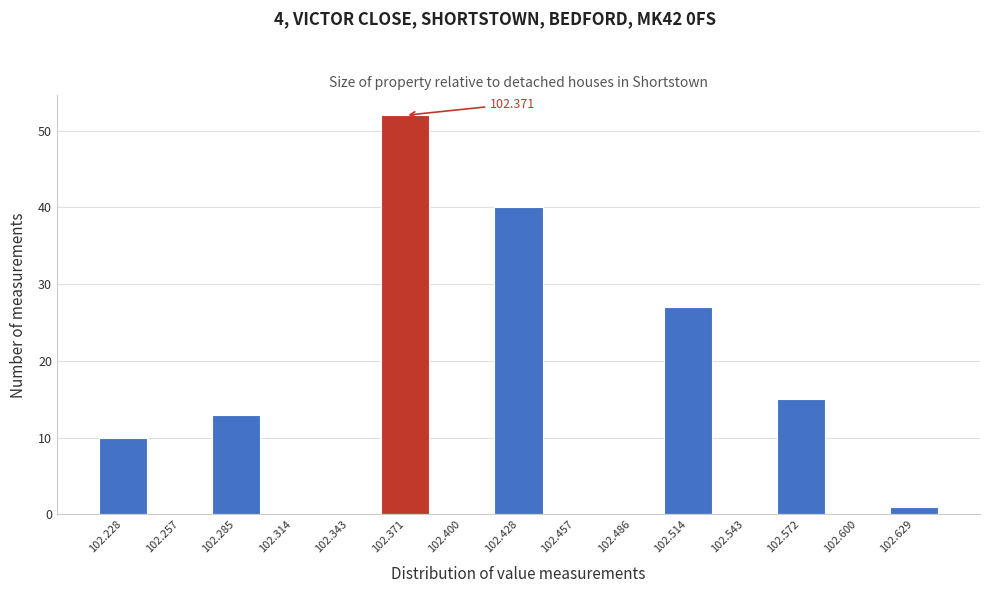

Which range on the x-axis has the tallest bar?

102.355 to 102.385